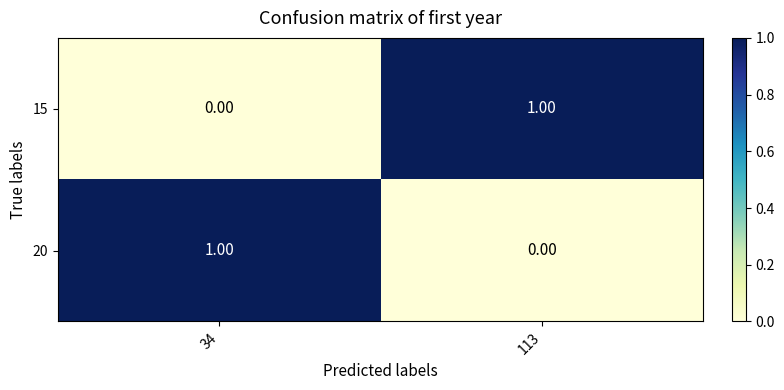

Count the number of categories in the chart.

2